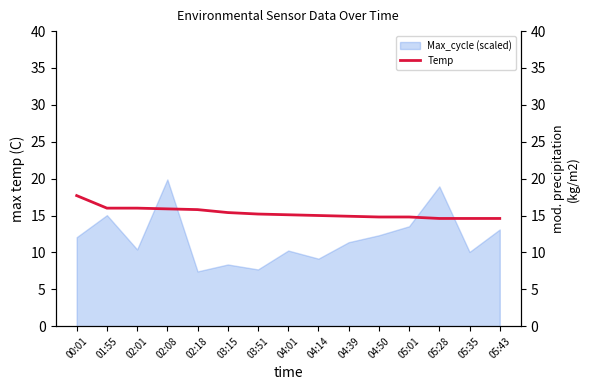

The Max_cycle (scaled) series shows 2.5 at 05:35. True or false?

False